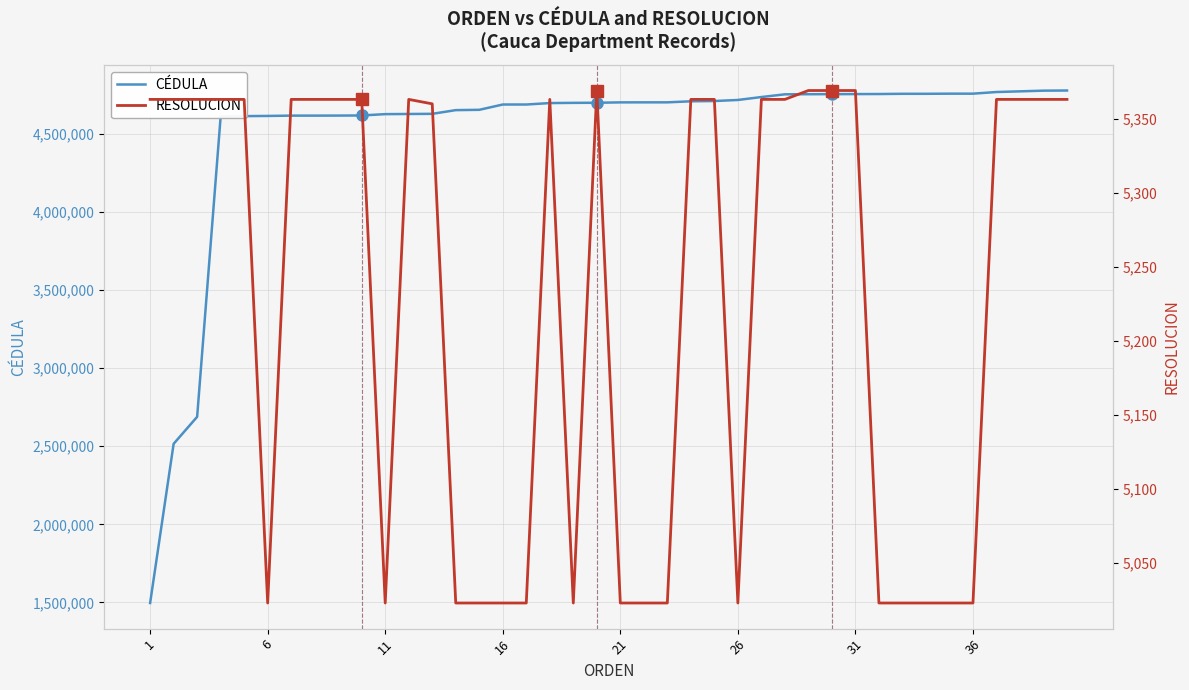

True or false: CÉDULA has more than 0 interior local peaks.

False